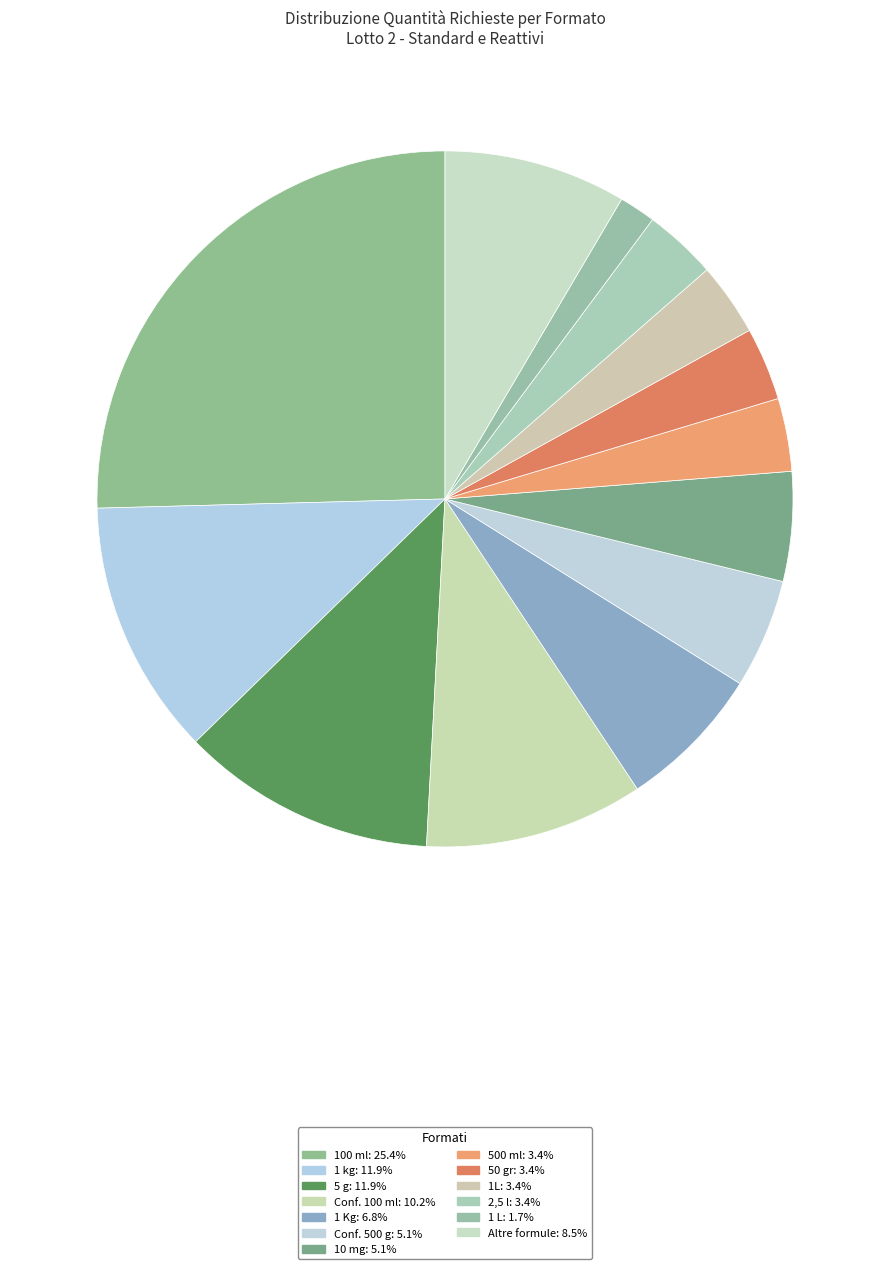

How many segments does this pie chart have?

13